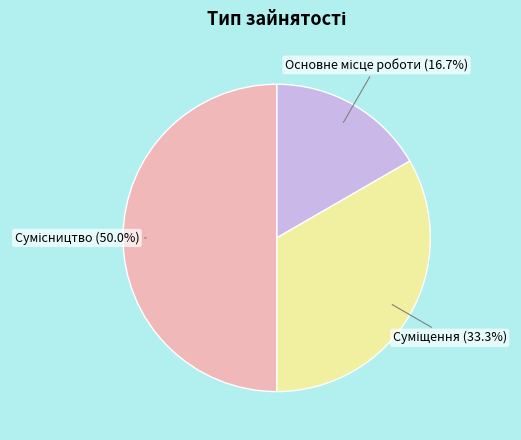

Is there any slice that represents more than half of the pie?

No